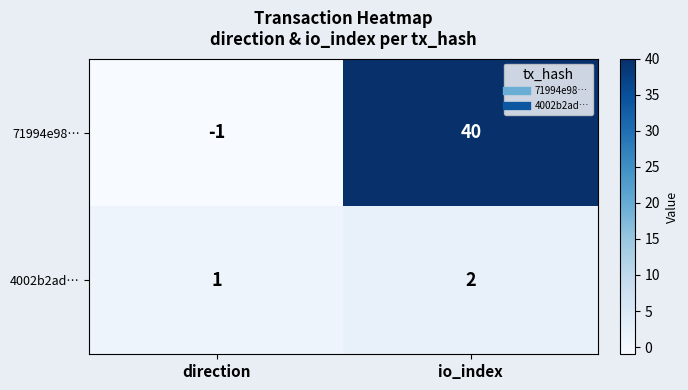

What is the difference between the maximum and minimum values in the 71994e98… series?

41